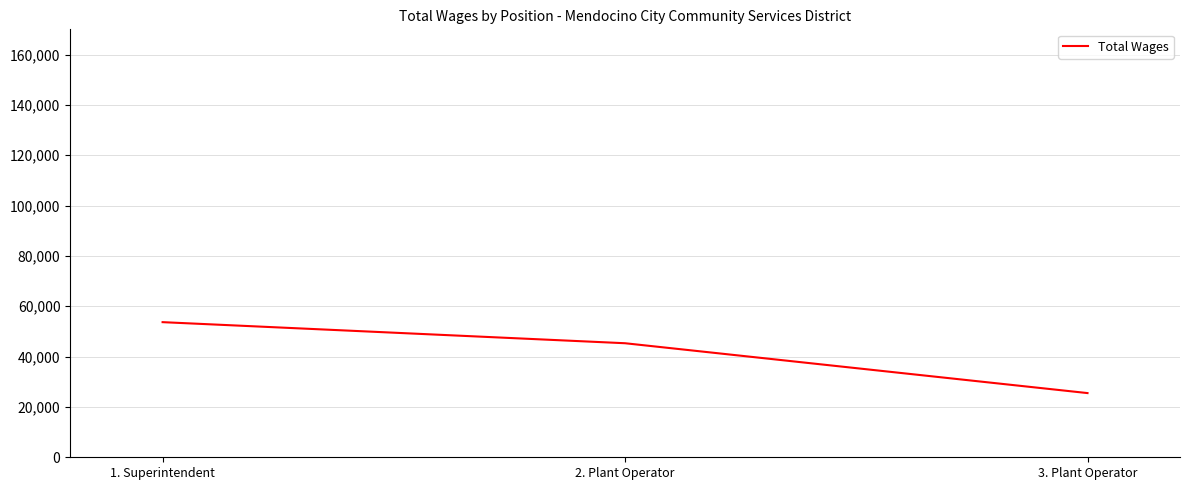

Reading right to left, extract all data points from this chart.

25501	45303	53677